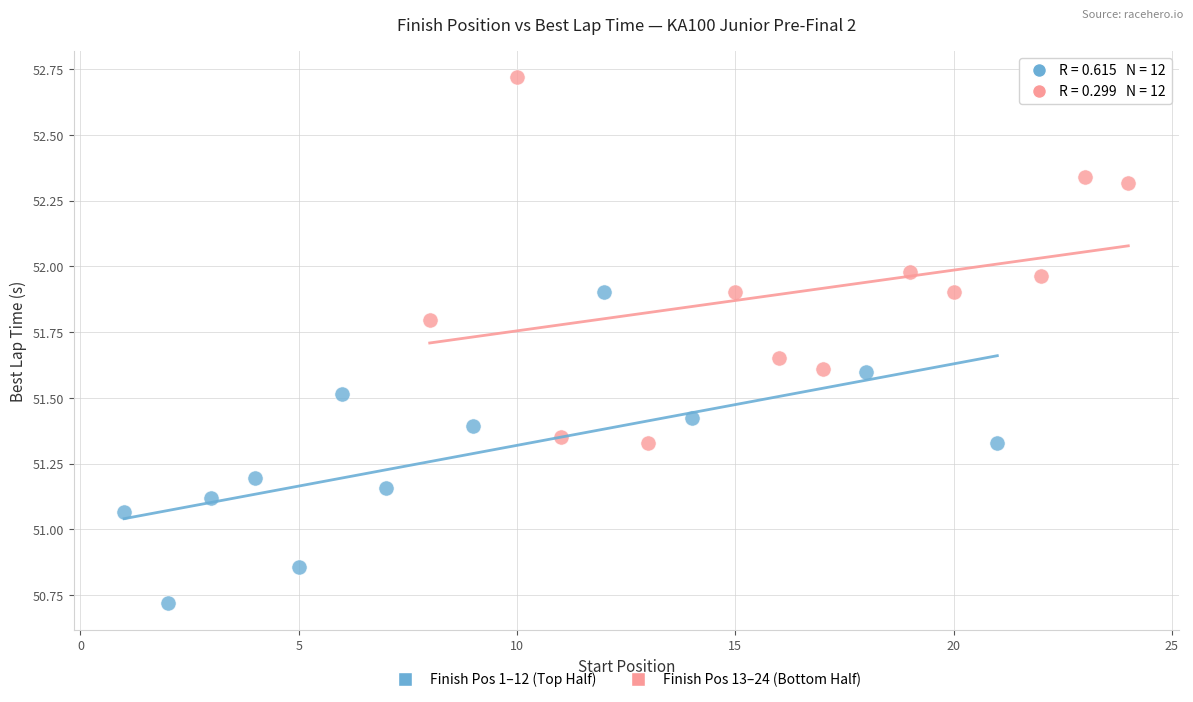

Which series contains the lowest Y value?

Finish Pos 1–12 (Top Half)